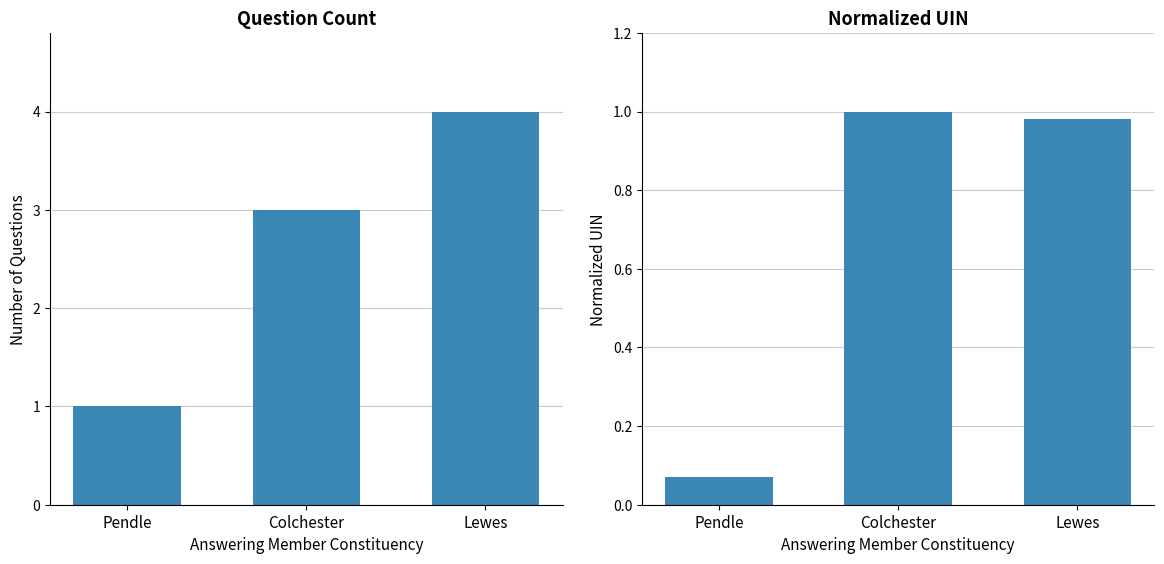

What is the total value across all series at Pendle?

1.1